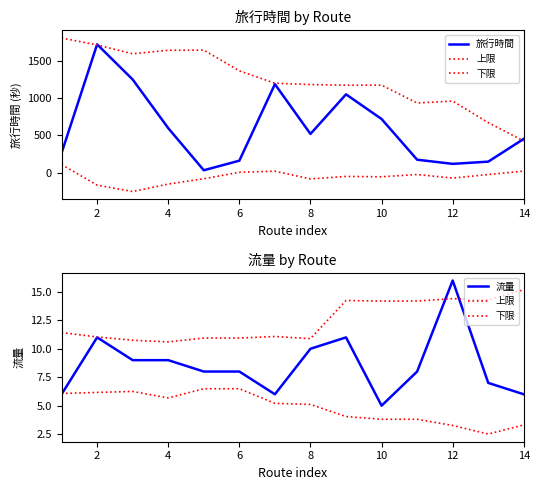

List the series in order of their peak value, highest first.

旅行時間, 流量, 上限, 下限